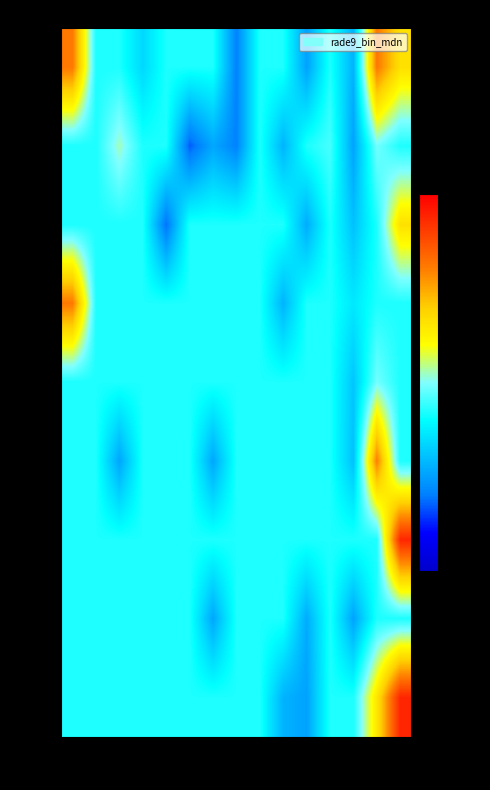

Reading left to right, extract all data points from this chart.

Apr: -70=8.4	-60=5.1	-50=5.1	-40=4.4	-30=5.1	-20=5.1	-10=5.1	0=3.3	10=5.1	20=5.1	30=3.7	40=5.1	50=3.9	60=8.4	70=7.1
Aug: -70=5.1	-60=5.1	-50=6.0	-40=5.1	-30=5.1	-20=3.0	-10=3.7	0=3.3	10=5.1	20=3.9	30=5.1	40=5.4	50=3.7	60=5.7	70=5.1
Sep: -70=5.1	-60=5.1	-50=5.1	-40=5.1	-30=3.1	-20=5.1	-10=5.1	0=5.1	10=5.1	20=5.1	30=3.8	40=5.1	50=4.1	60=5.1	70=7.1
Oct: -70=8.4	-60=5.1	-50=5.1	-40=5.1	-30=5.1	-20=5.1	-10=5.1	0=5.1	10=5.1	20=3.9	30=5.1	40=5.1	50=4.6	60=5.1	70=5.1
Nov: -70=5.1	-60=5.1	-50=5.1	-40=5.1	-30=5.1	-20=5.1	-10=5.1	0=5.1	10=5.1	20=5.1	30=5.1	40=5.1	50=4.2	60=5.7	70=5.1
Dec: -70=5.1	-60=5.1	-50=3.7	-40=5.1	-30=5.1	-20=5.1	-10=3.7	0=5.1	10=5.1	20=5.1	30=5.1	40=5.1	50=4.1	60=8.3	70=5.1
Jan: -70=5.1	-60=5.1	-50=5.1	-40=5.1	-30=5.1	-20=5.1	-10=5.1	0=5.1	10=5.1	20=5.1	30=5.1	40=5.1	50=5.1	60=5.1	70=9.5
Feb: -70=5.1	-60=5.1	-50=5.1	-40=5.1	-30=5.1	-20=5.1	-10=3.7	0=5.1	10=5.1	20=5.1	30=3.8	40=5.1	50=3.7	60=5.1	70=5.1
Mar: -70=5.1	-60=5.1	-50=5.1	-40=5.1	-30=5.1	-20=5.1	-10=5.1	0=5.1	10=5.1	20=3.9	30=3.7	40=5.1	50=5.1	60=7.0	70=9.5